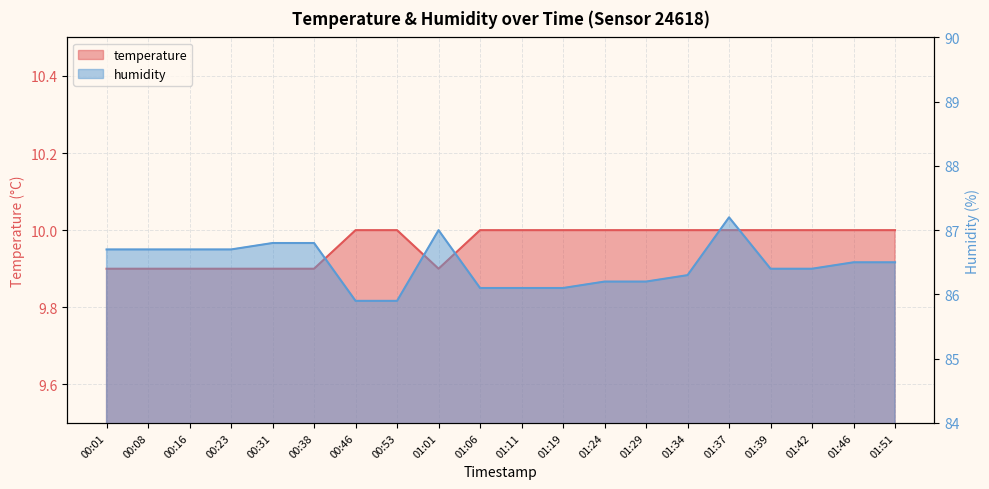

What is the total value across all series at 00:16?

96.6